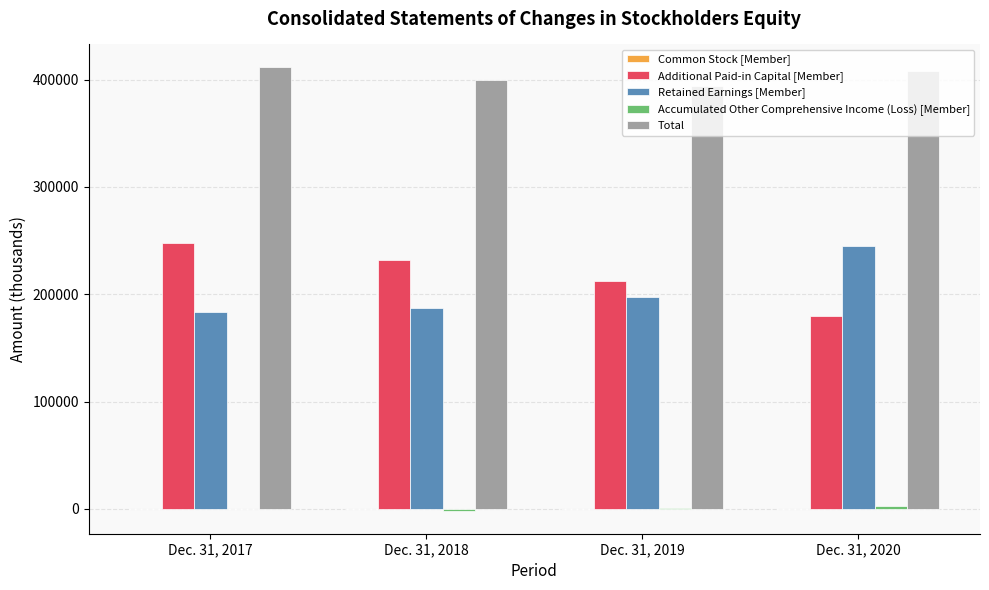

What is the maximum value for Additional Paid-in Capital [Member]?

247919